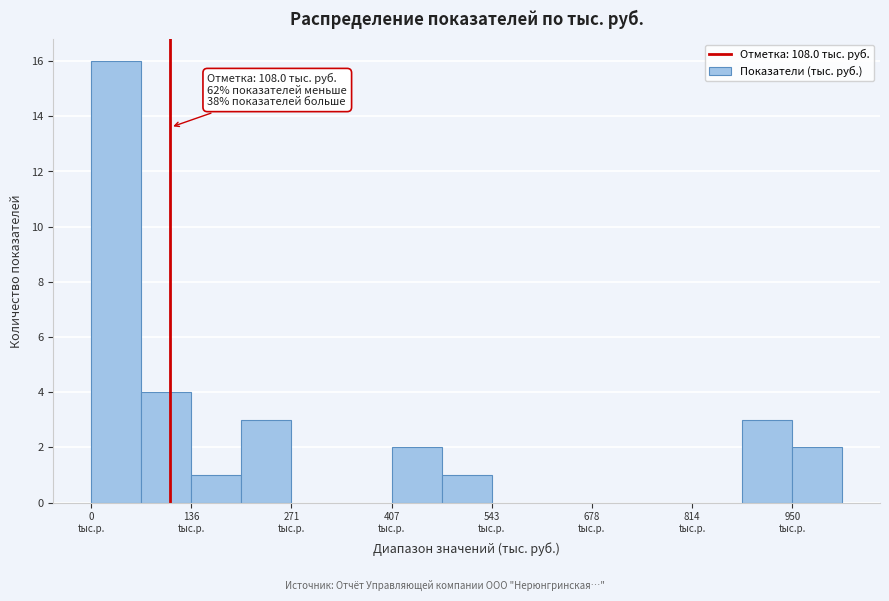

Read against the x-axis, roughly where is the centre of the tallest bar?

40